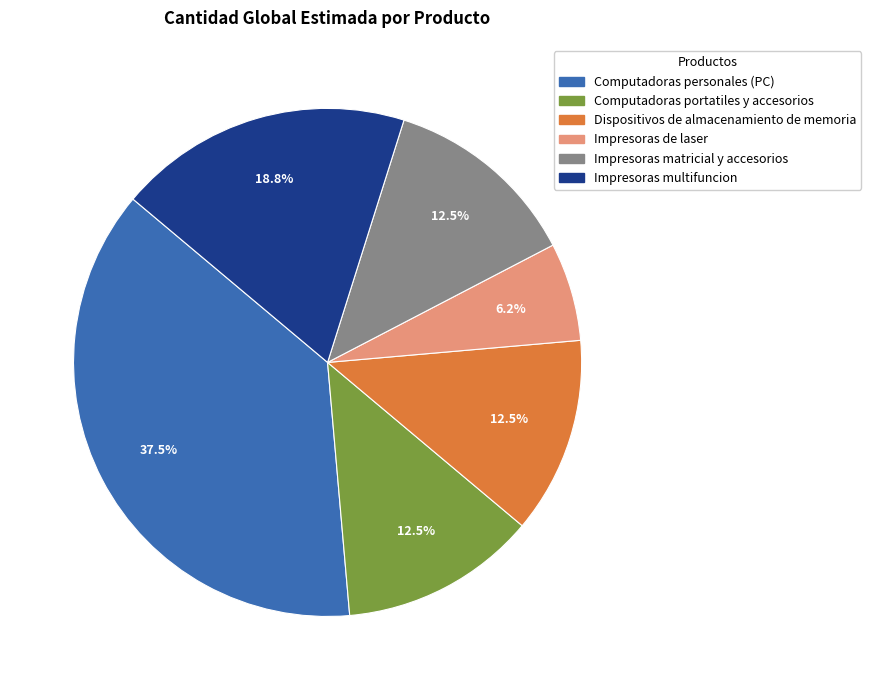

Count the number of slices in the pie.

6